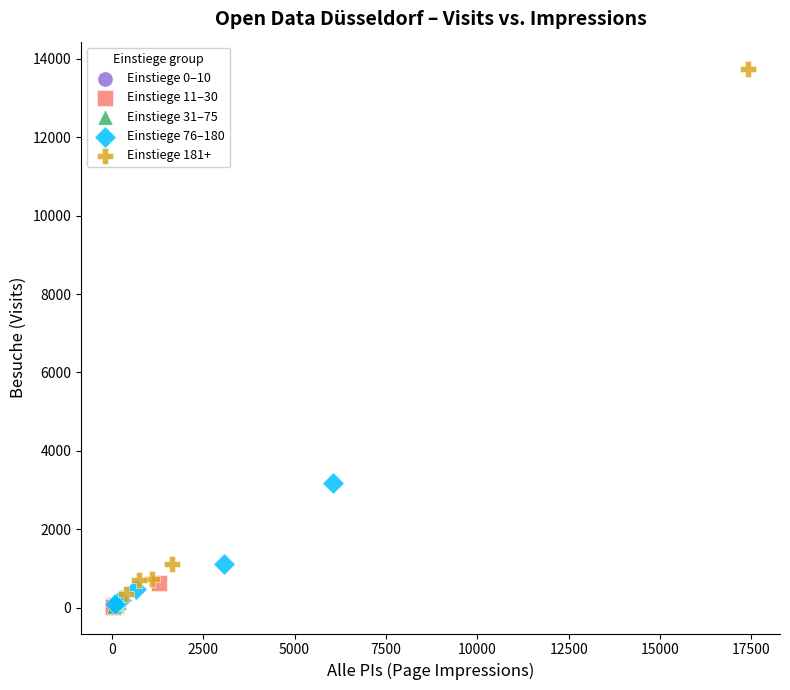

Which series has the largest Y range (max minus min)?

Einstiege 181+